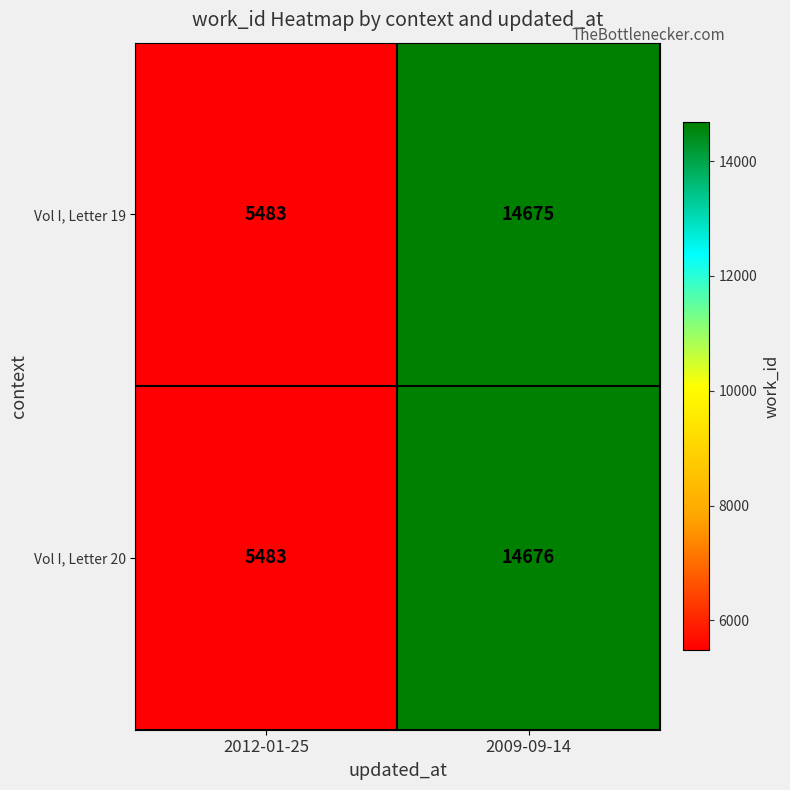

List the series in order of their peak value, highest first.

Vol I, Letter 20, Vol I, Letter 19